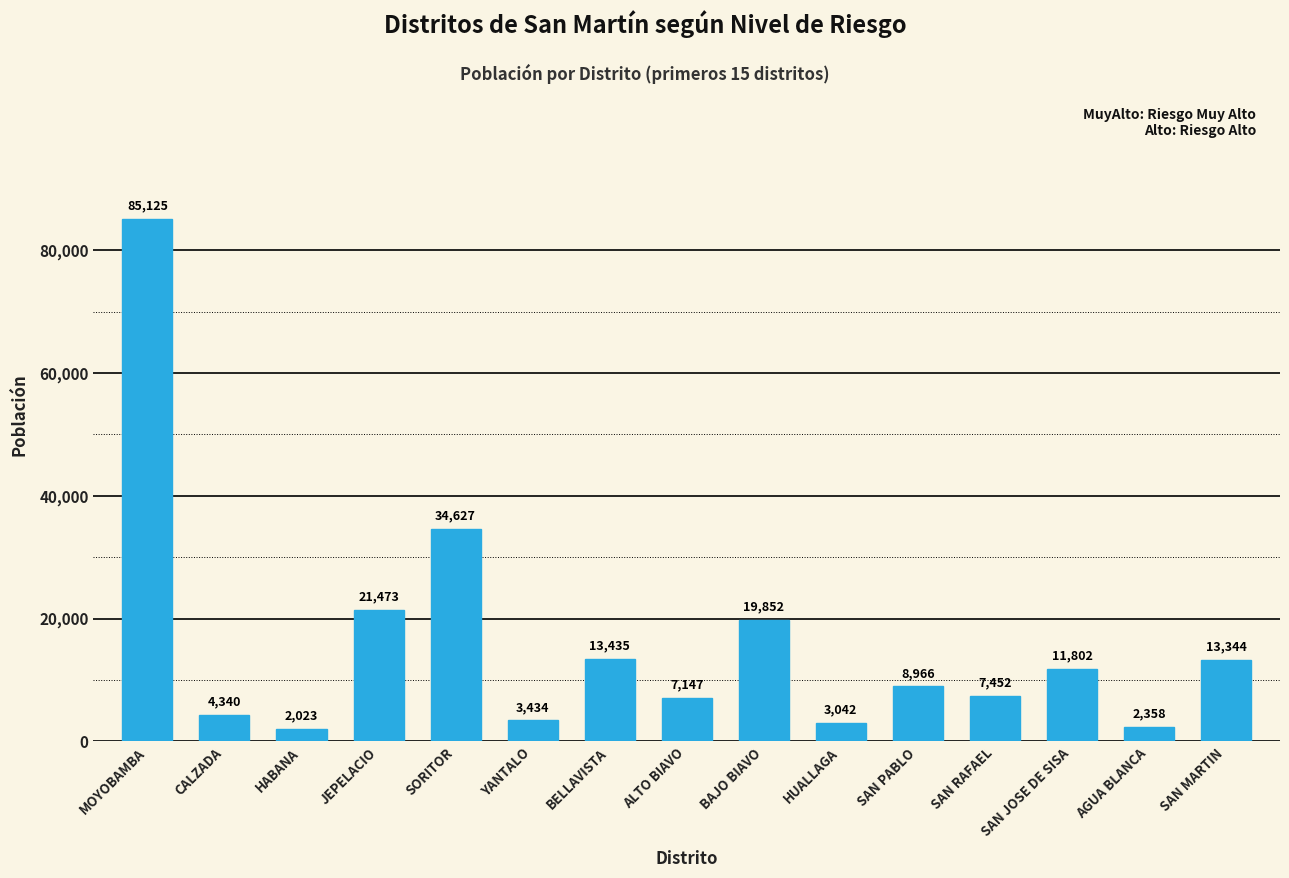

True or false: the data shows 4190 at SAN RAFAEL.

False